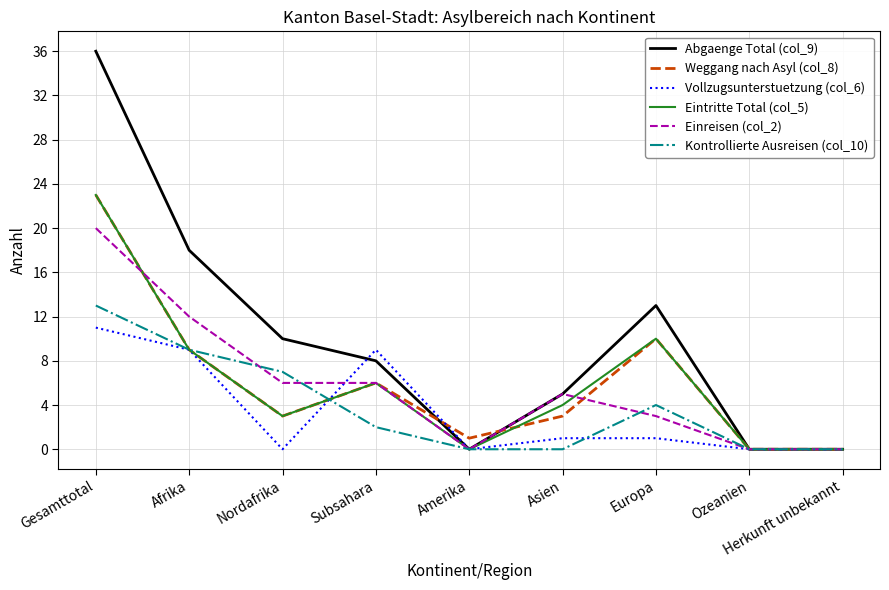

At which category does Abgaenge Total (col_9) reach its first local valley?

Amerika